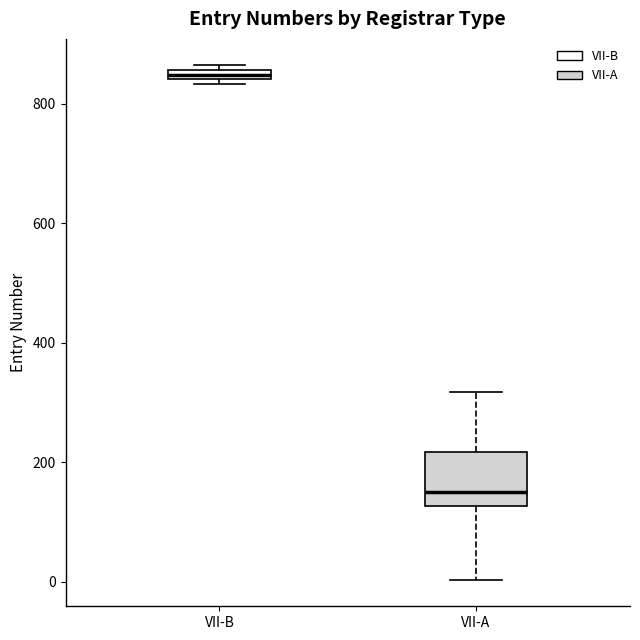

Which box is the tallest, from its lower edge to its upper edge?

VII-A